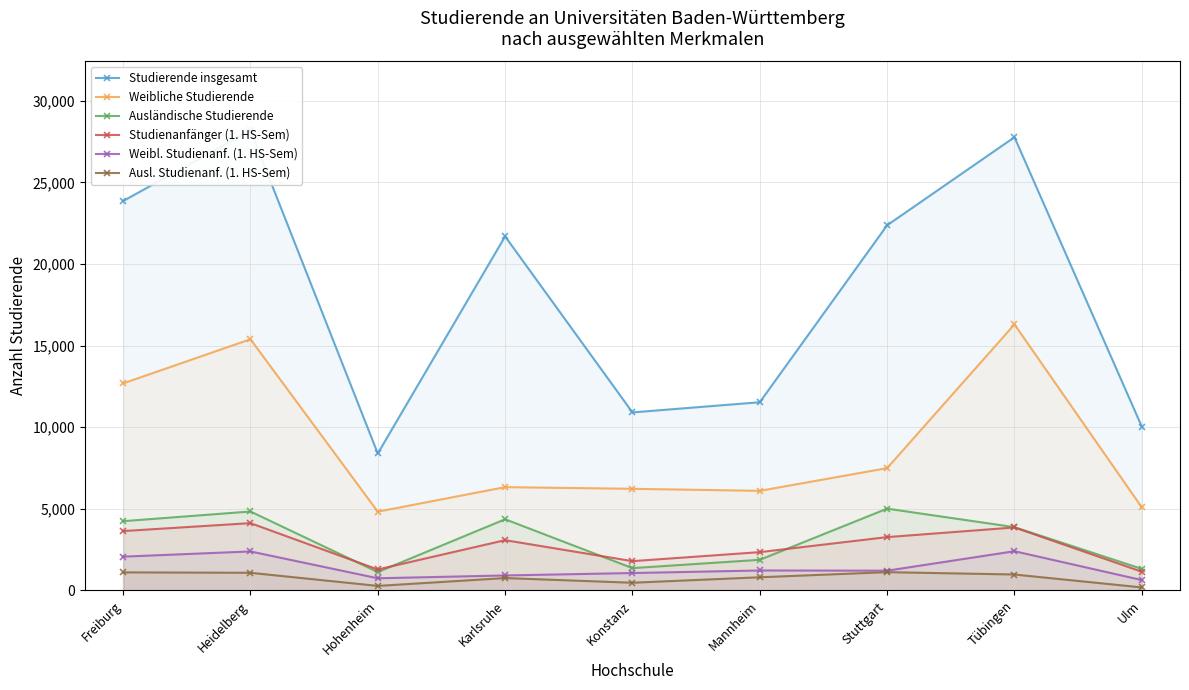

How many lines are shown in the chart?

6